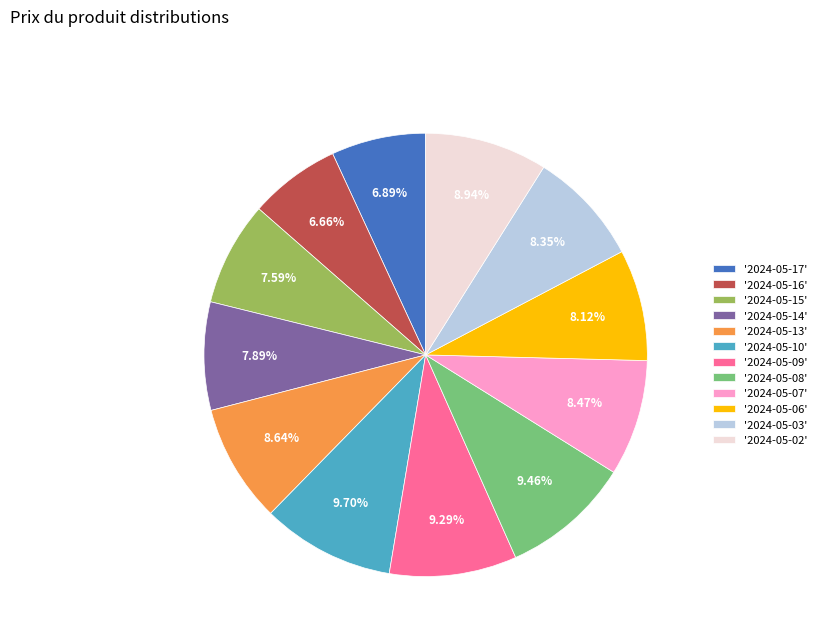

Count the number of slices in the pie.

12